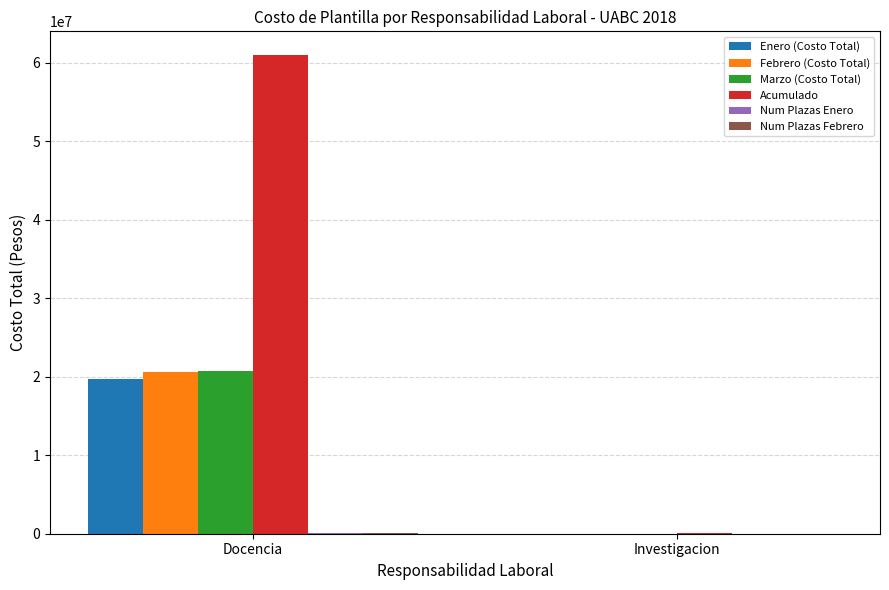

Which category has the highest value in the Enero (Costo Total) series?

Docencia